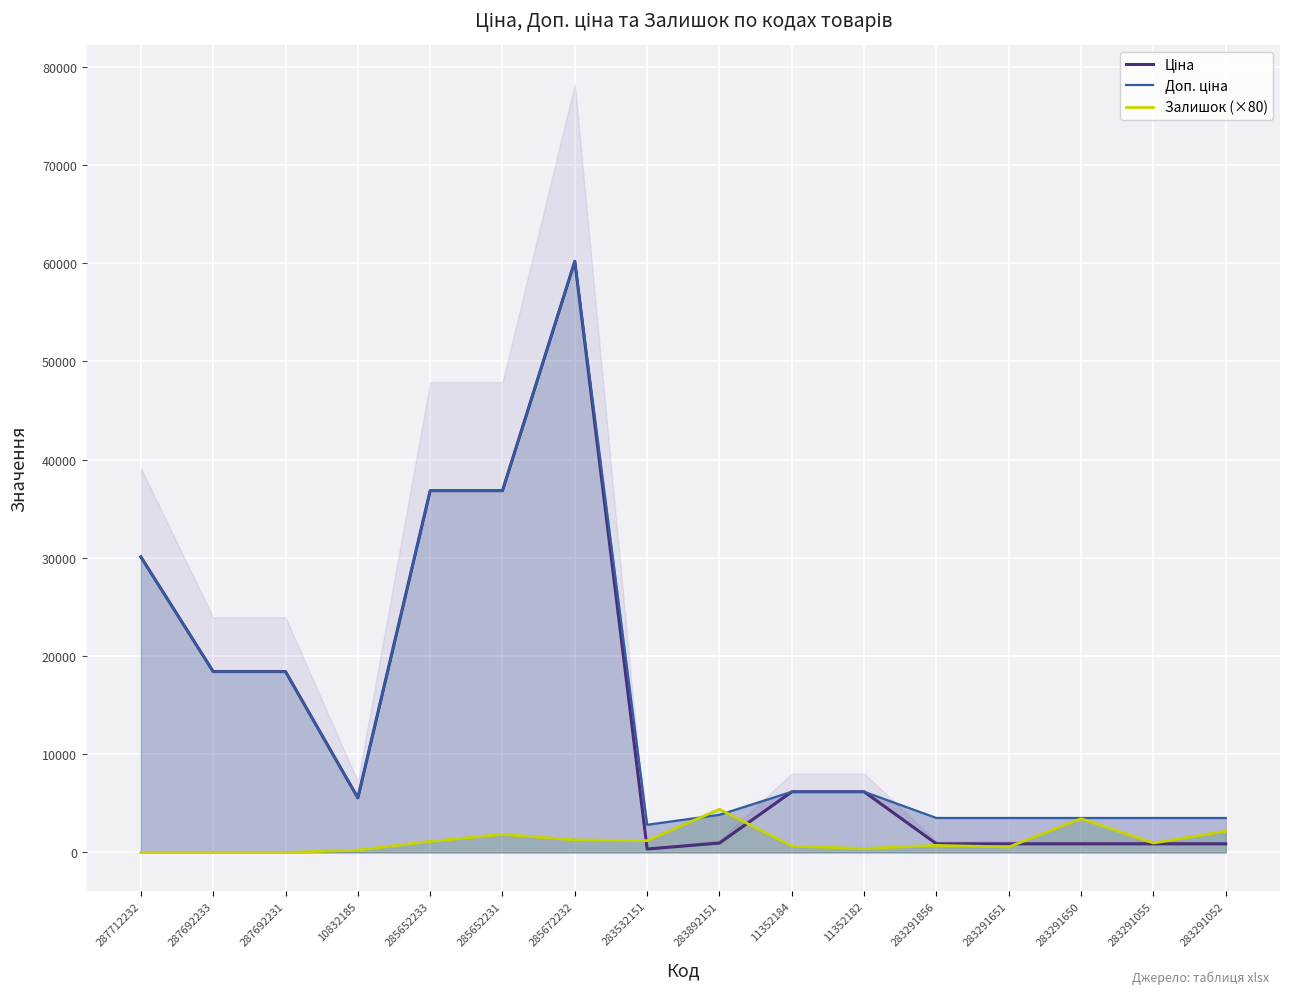

What is the difference between the Ціна values at 283892151 and 283291650?

80.5